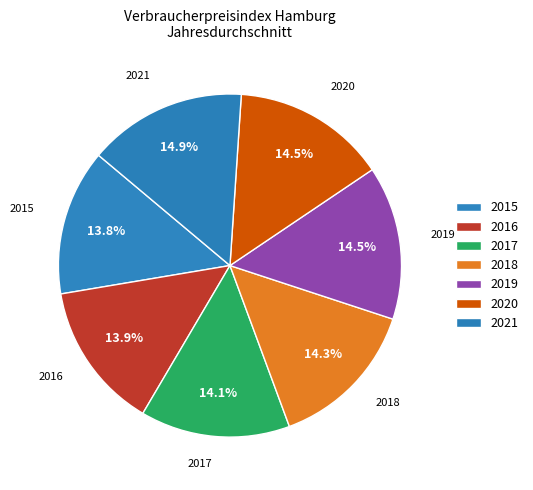

Combined, what portion of the pie is 2015 and 2018?

28.1%